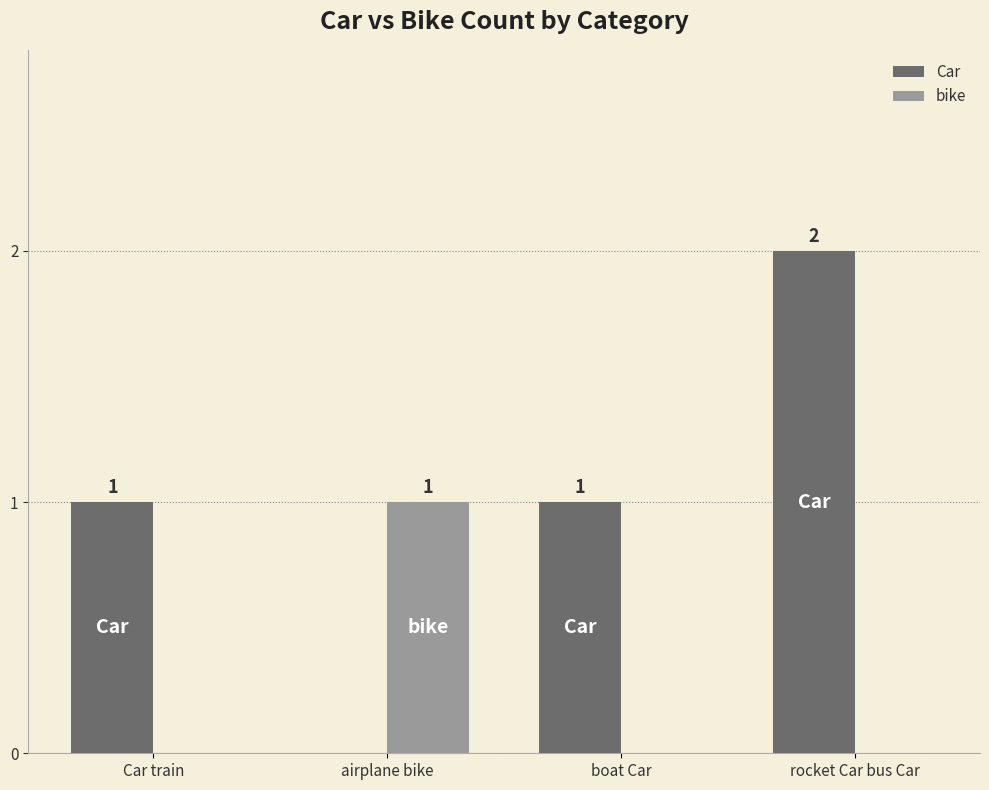

What are all the series names shown in the legend?

Car, bike